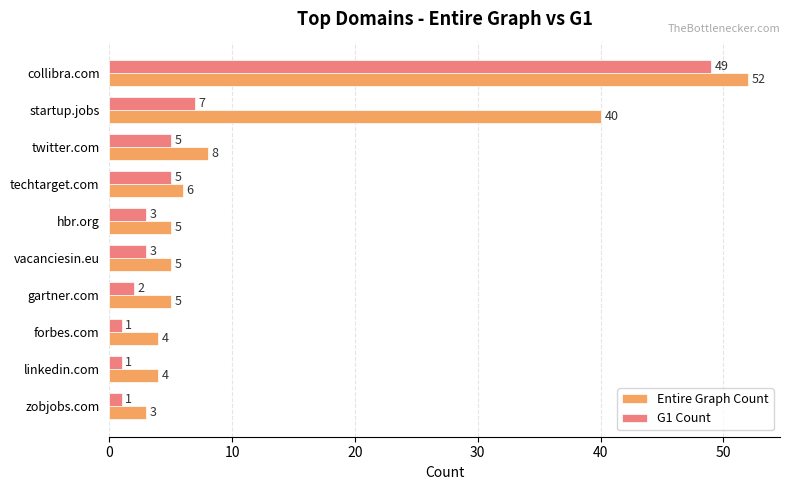

What is the highest value of the G1 Count series?

49